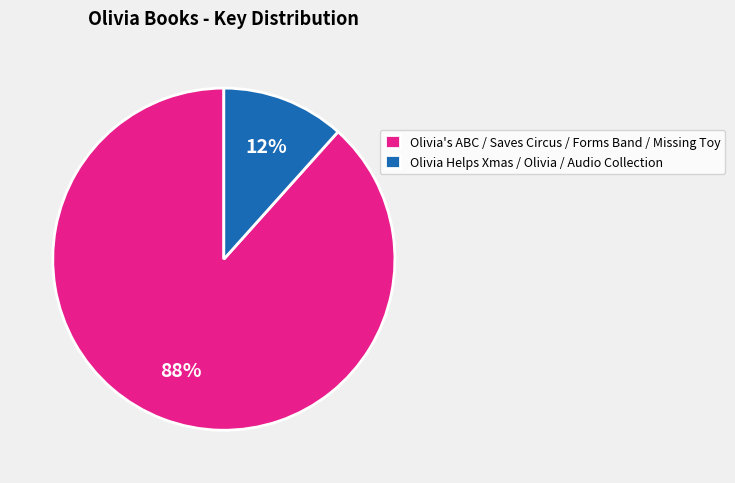

Rank the categories by value from highest to lowest.

Olivia's ABC / Saves Circus / Forms Band / Missing Toy, Olivia Helps Xmas / Olivia / Audio Collection